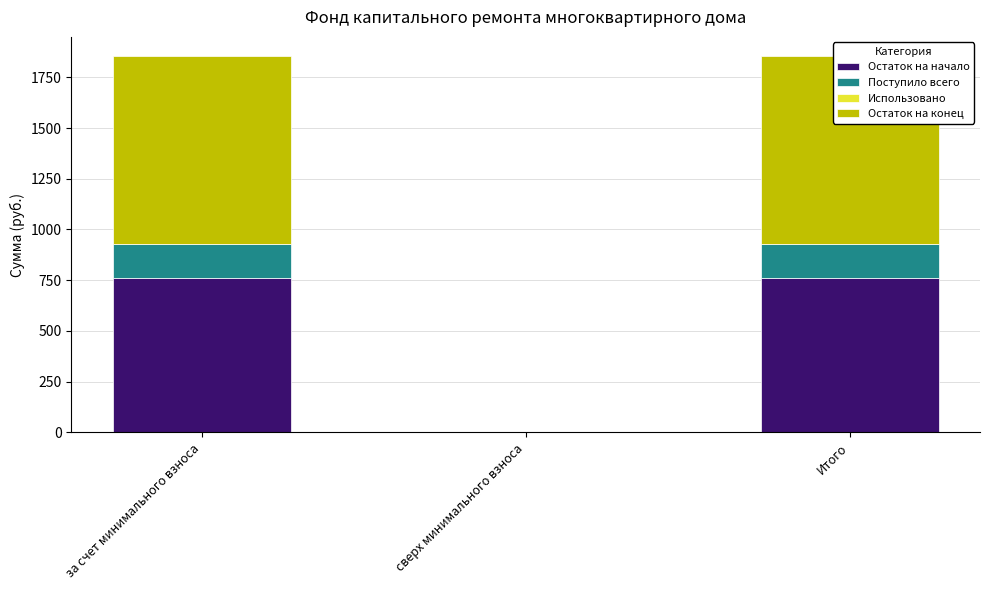

Reading left to right, what are all the values shown in this chart?

Остаток на начало: за счет минимального взноса=760.2	сверх минимального взноса=0.0	Итого=760.2
Поступило всего: за счет минимального взноса=167.9	сверх минимального взноса=0.0	Итого=167.9
Использовано: за счет минимального взноса=0.0	сверх минимального взноса=0.0	Итого=0.0
Остаток на конец: за счет минимального взноса=928.1	сверх минимального взноса=0.0	Итого=928.1